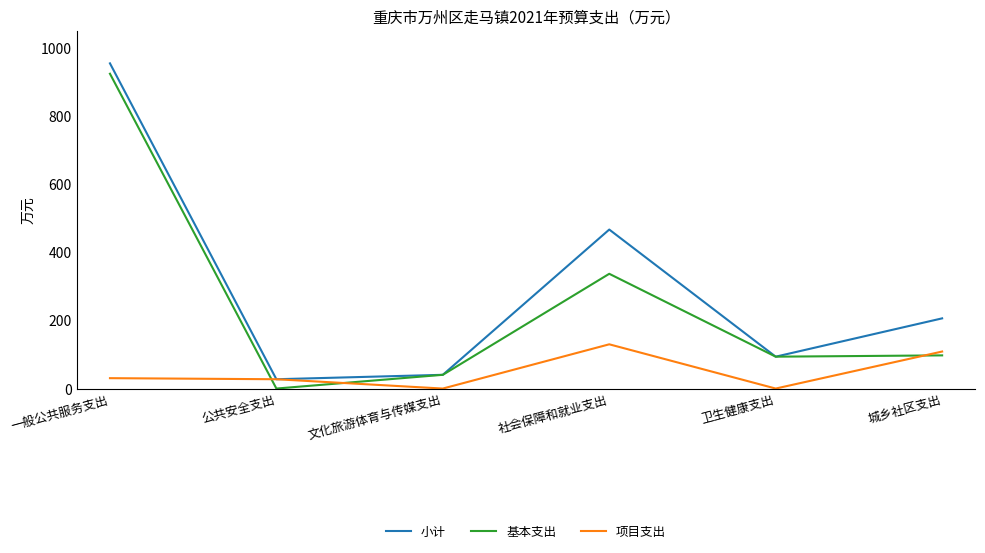

What is the average value of the 基本支出 series?

249.0